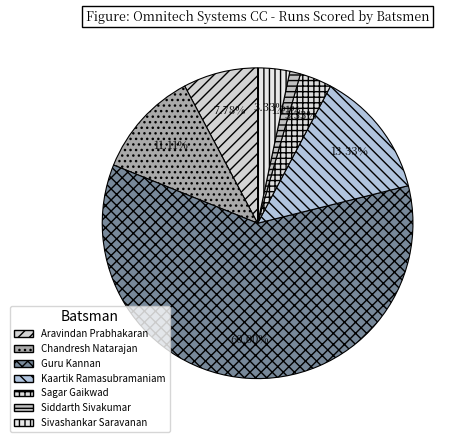

Which category has the biggest portion of the pie?

Guru Kannan